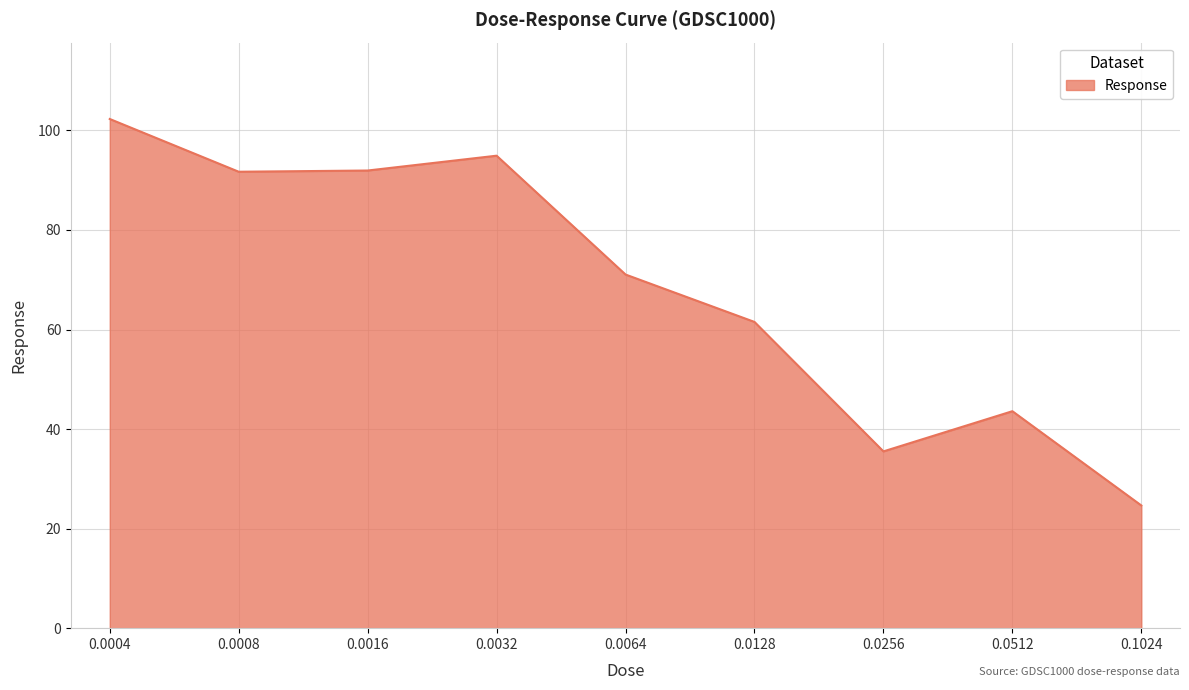

Which category has the highest value across all series?

0.0004